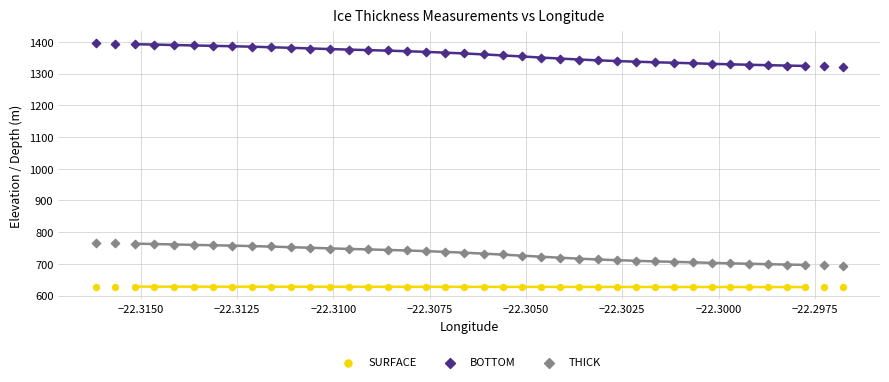

Which series has the widest spread of Y values?

BOTTOM